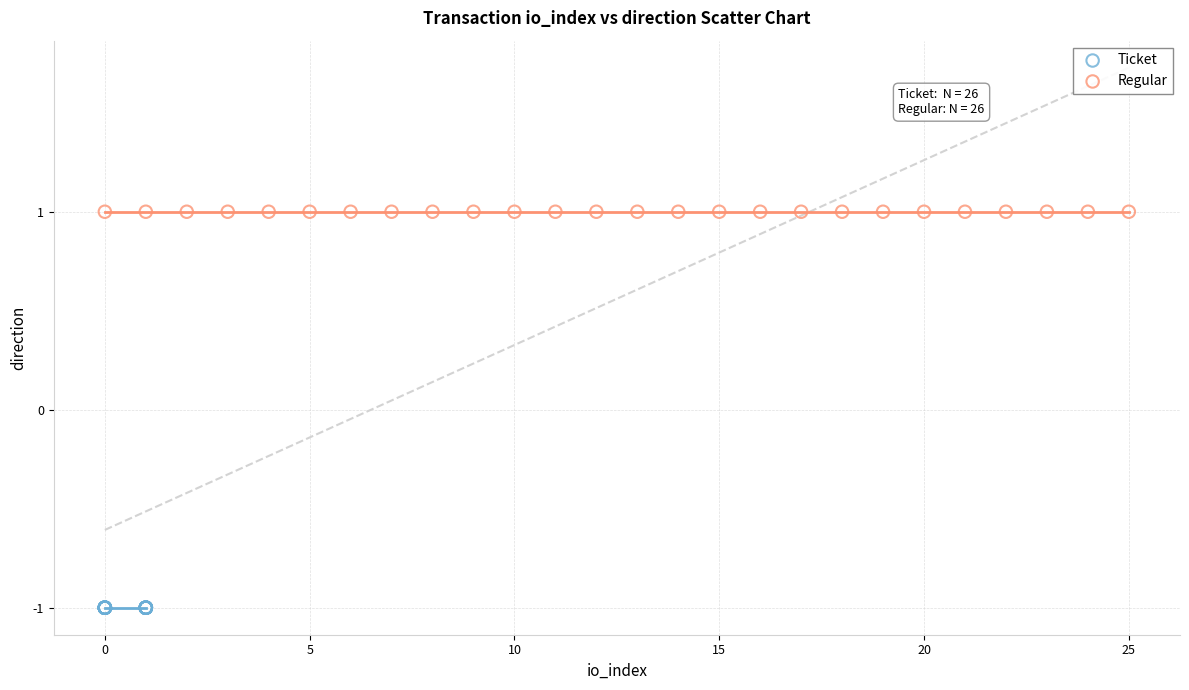

Which series reaches the maximum Y coordinate?

Regular